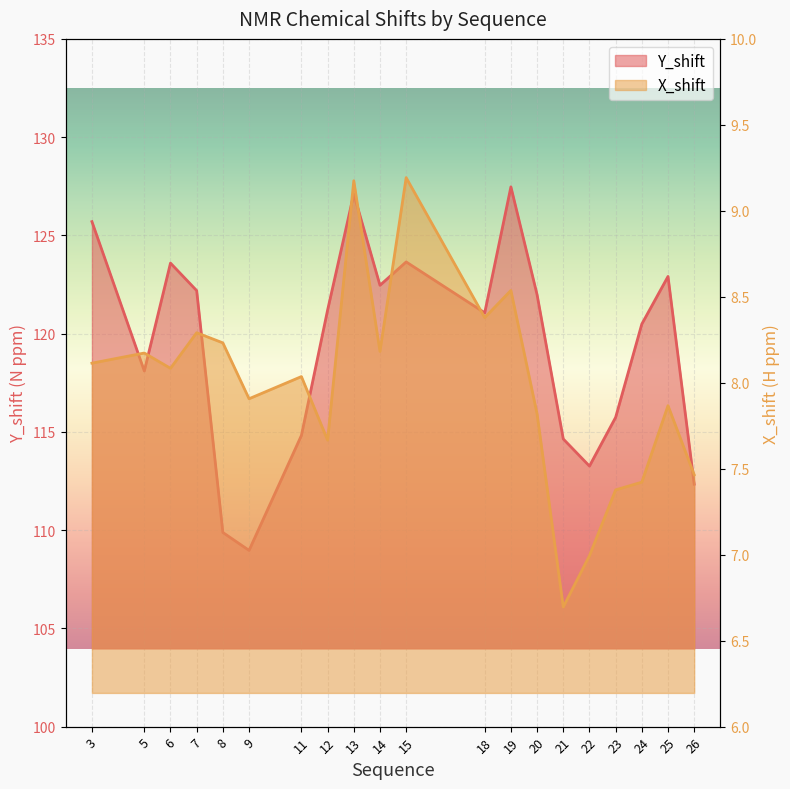

How many data points in Y_shift are above 121?

11